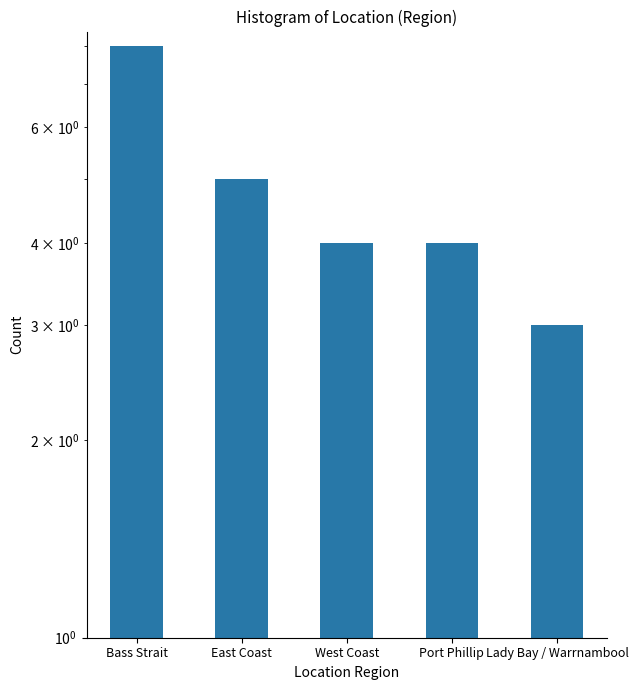

Reading left to right, list all the values displayed in this chart.

8	5	4	4	3